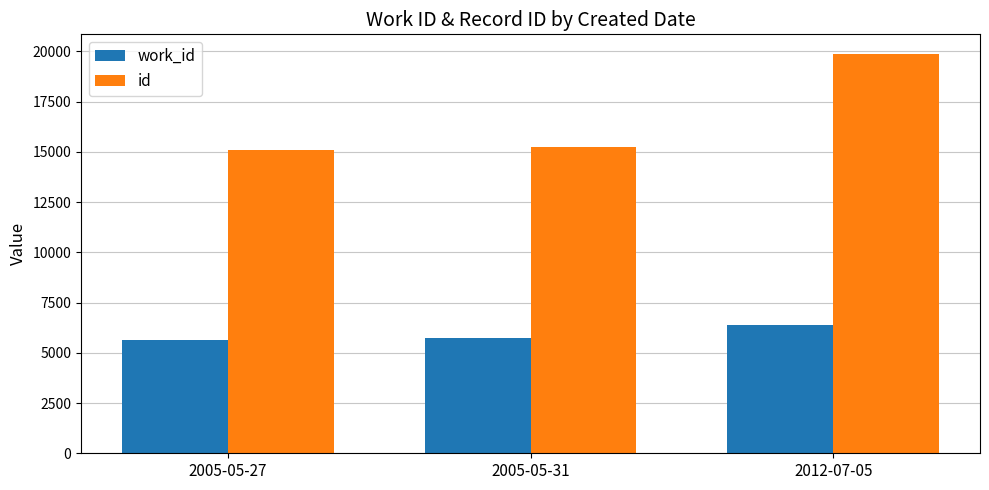

What is the total value across all series at 2005-05-27?

20772